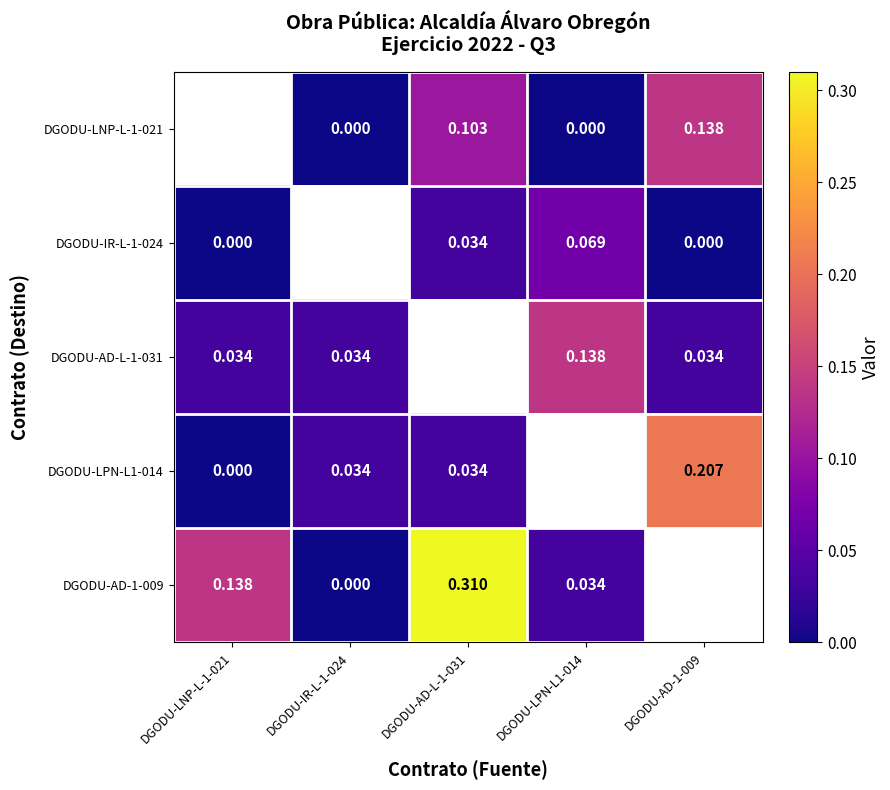

At which label does DGODU-LNP-L-1-021 first exceed 0?

DGODU-AD-L-1-031